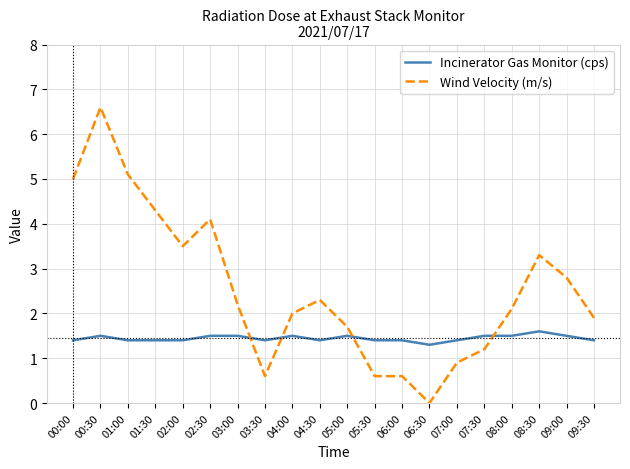

List the series in order of their overall mean, lowest first.

Incinerator Gas Monitor (cps), Wind Velocity (m/s)